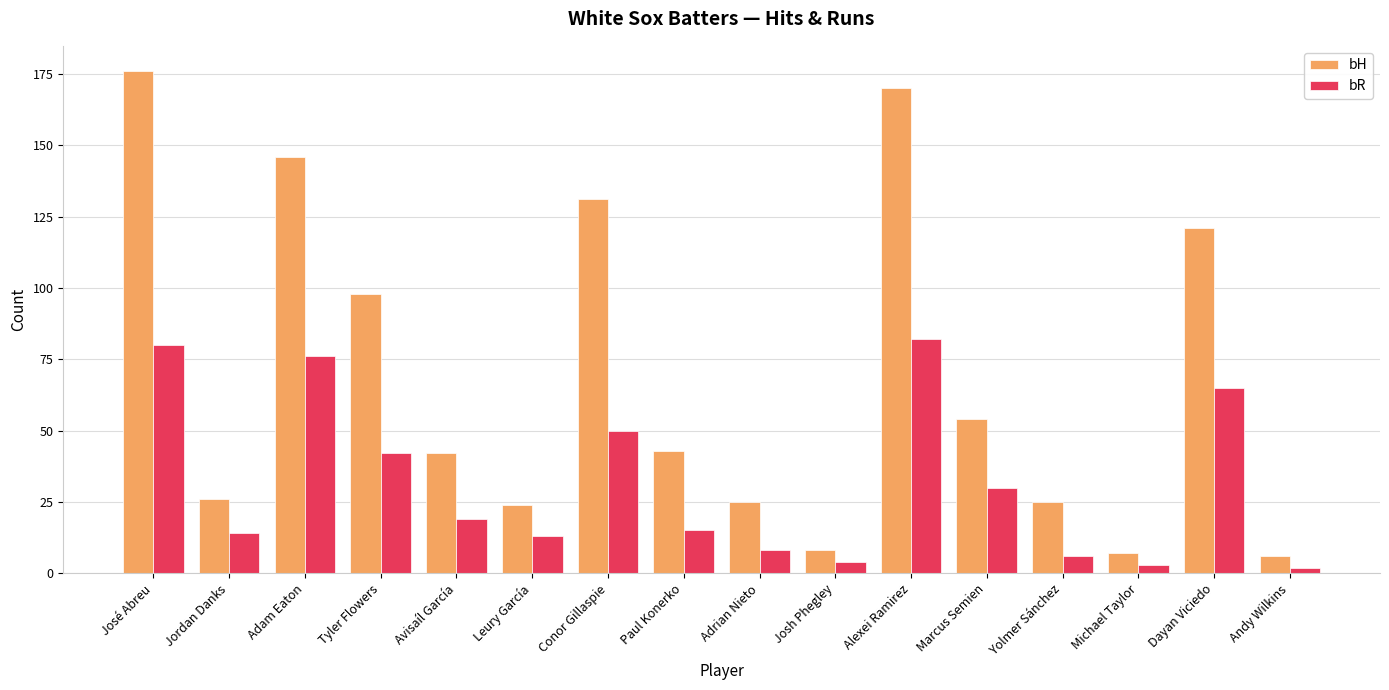

Reading right to left, transcribe all the data shown in this chart.

bH: 6	121	7	25	54	170	8	25	43	131	24	42	98	146	26	176
bR: 2	65	3	6	30	82	4	8	15	50	13	19	42	76	14	80